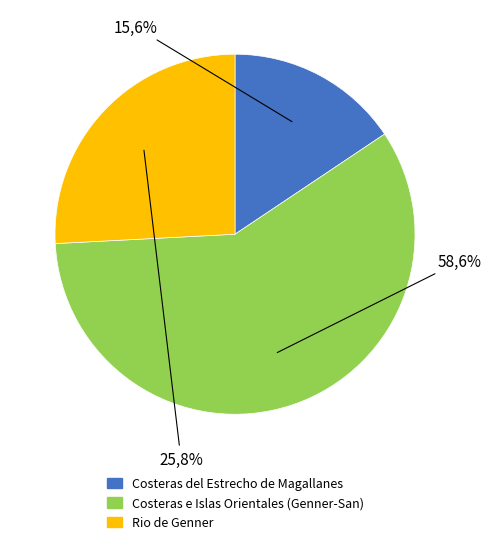

To the nearest percent, what is the average slice percentage?

33%